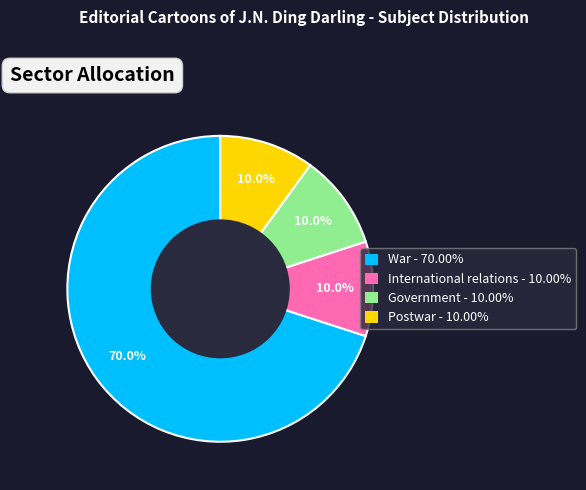

To the nearest percent, what is the difference between the largest and smallest slice percentages?

60%